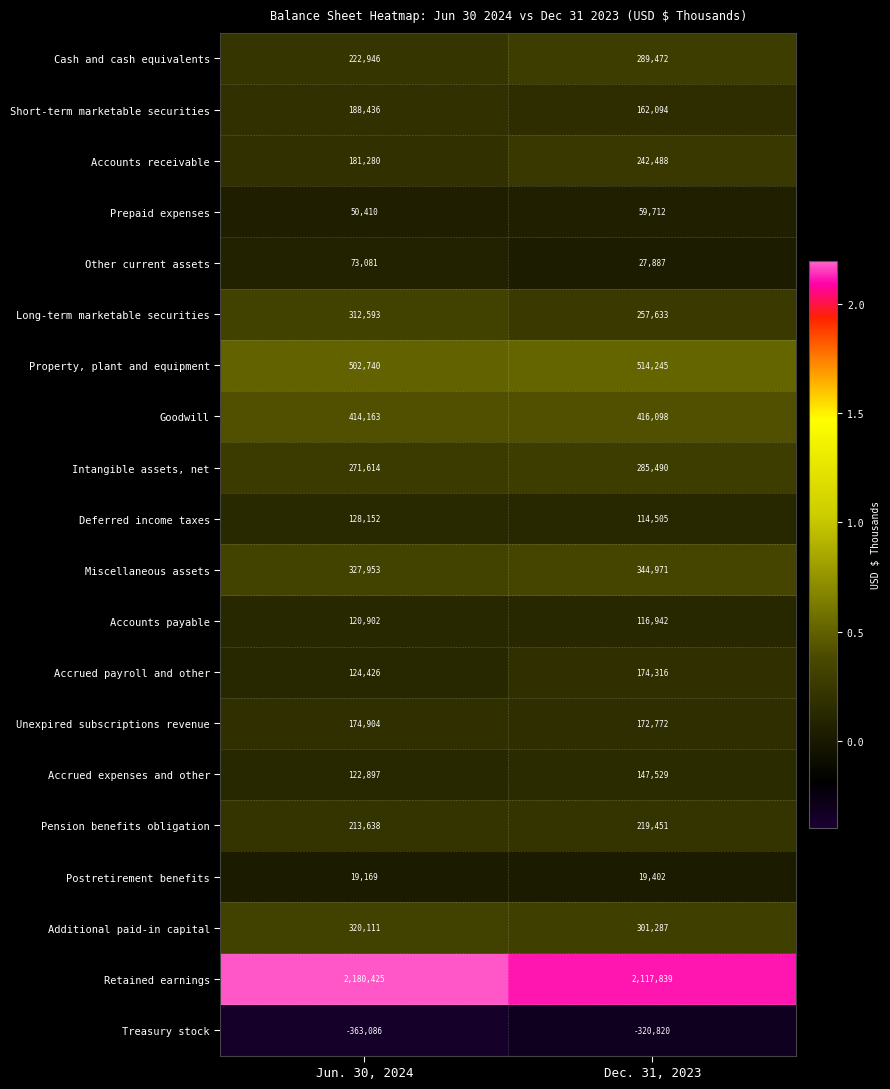

List the series in order of their peak value, highest first.

Retained earnings, Property, plant and equipment, Goodwill, Miscellaneous assets, Additional paid-in capital, Long-term marketable securities, Cash and cash equivalents, Intangible assets, net, Accounts receivable, Pension benefits obligation, Short-term marketable securities, Unexpired subscriptions revenue, Accrued payroll and other, Accrued expenses and other, Deferred income taxes, Accounts payable, Other current assets, Prepaid expenses, Postretirement benefits, Treasury stock